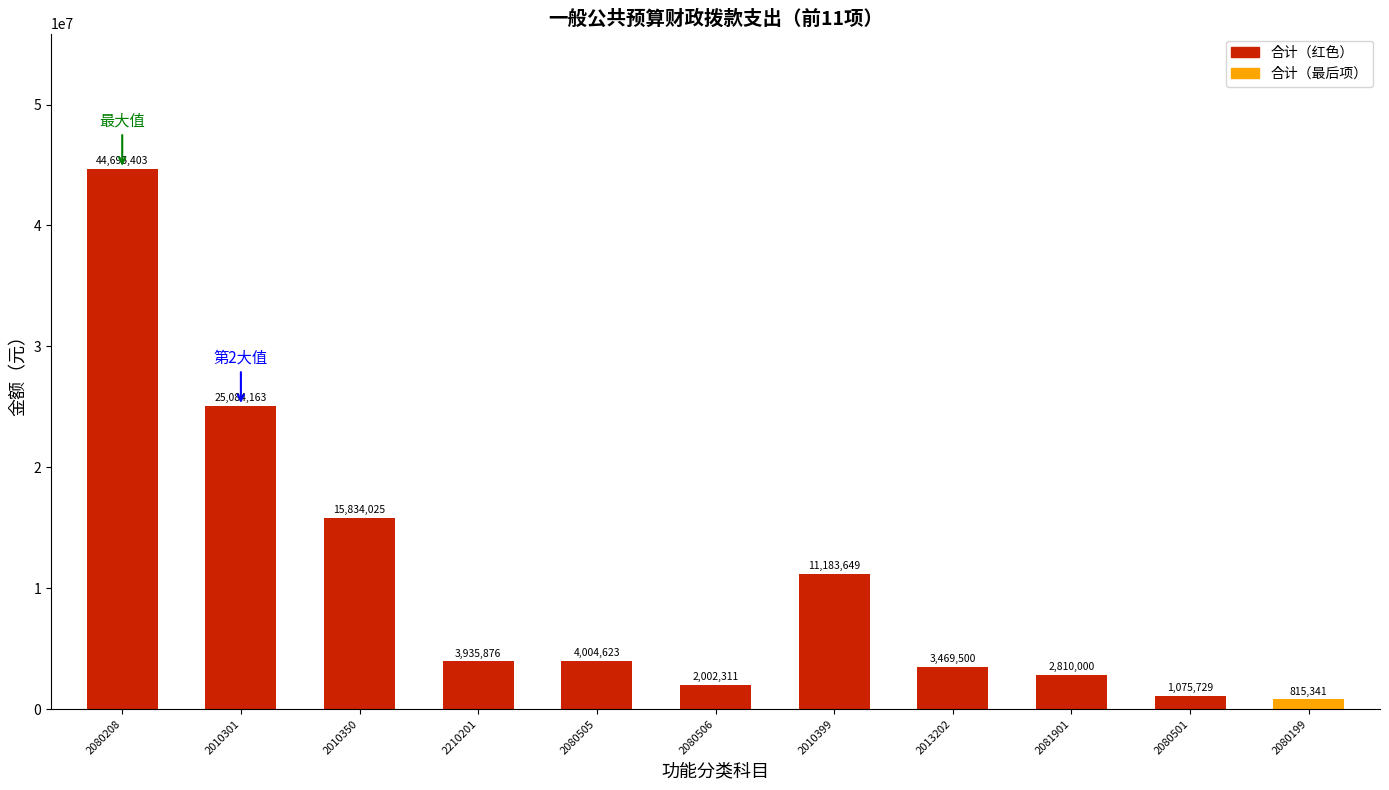

Rank the categories by value from lowest to highest.

2080199, 2080501, 2080506, 2081901, 2013202, 2210201, 2080505, 2010399, 2010350, 2010301, 2080208